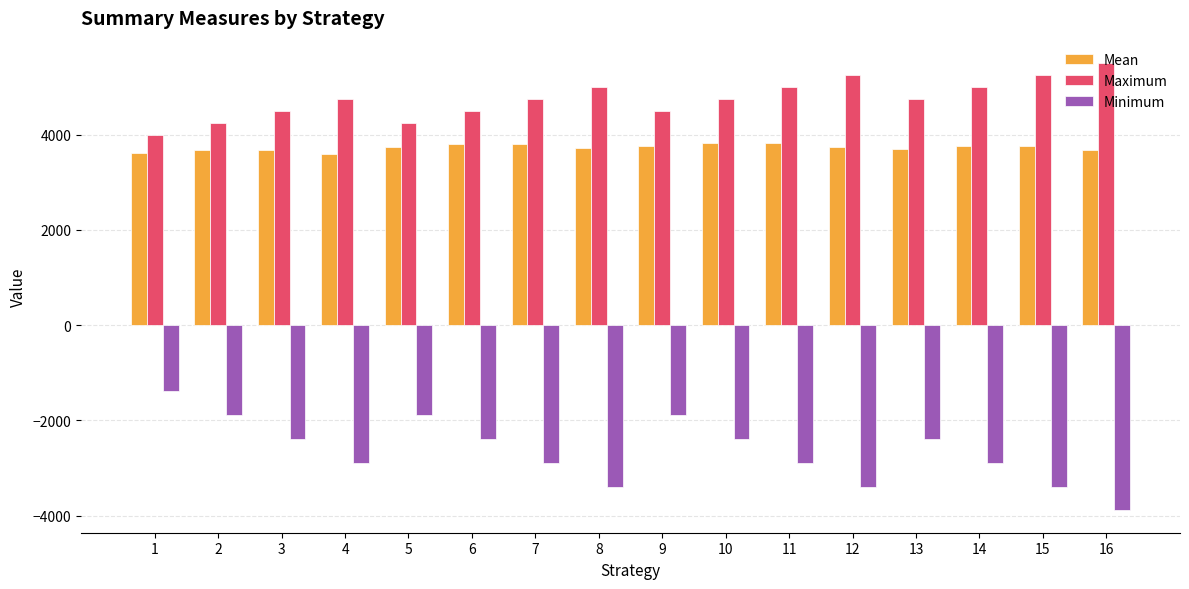

Which series has the widest spread of values?

Minimum